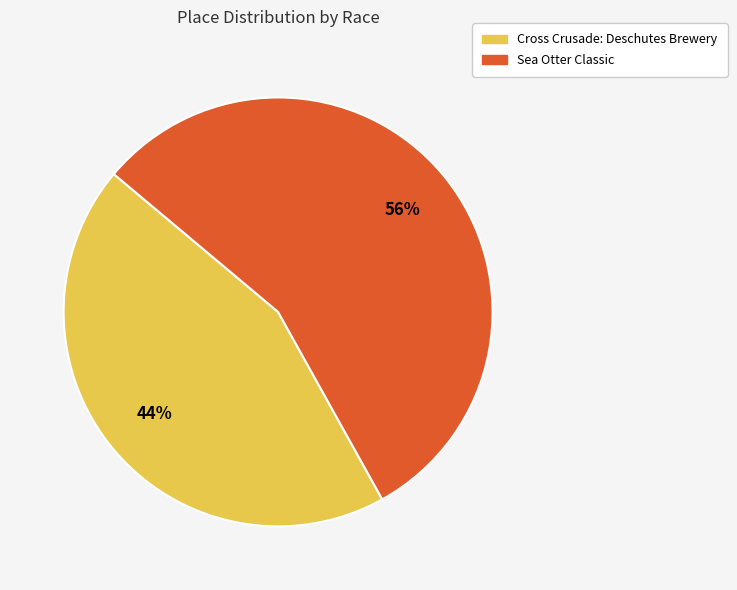

Between Cross Crusade: Deschutes Brewery and Sea Otter Classic, which is larger?

Sea Otter Classic